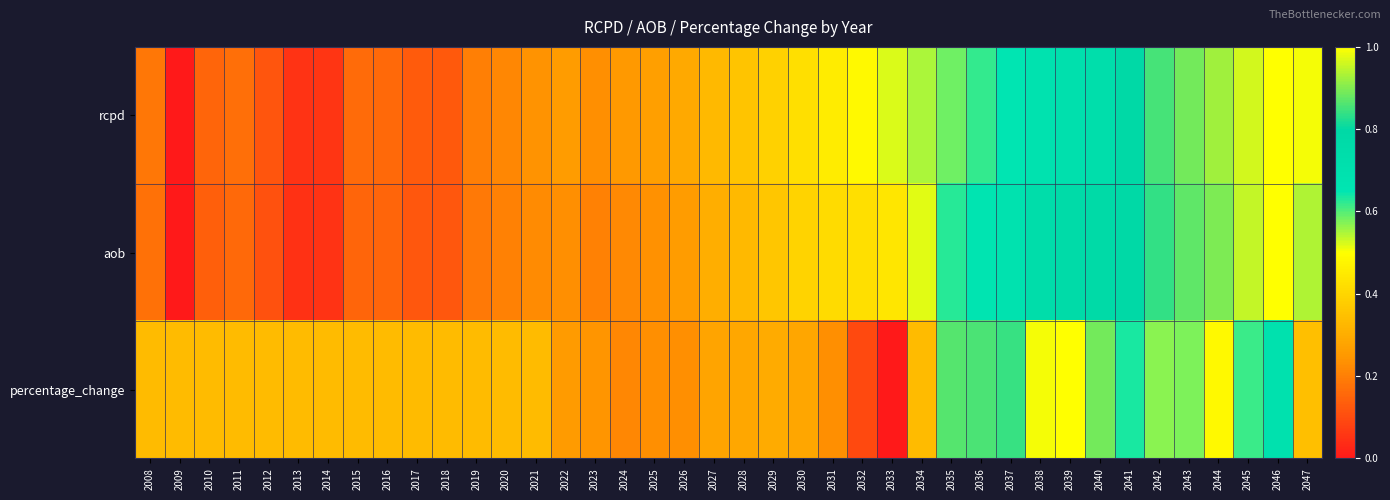

Which label corresponds to the smallest value in the chart?

2009